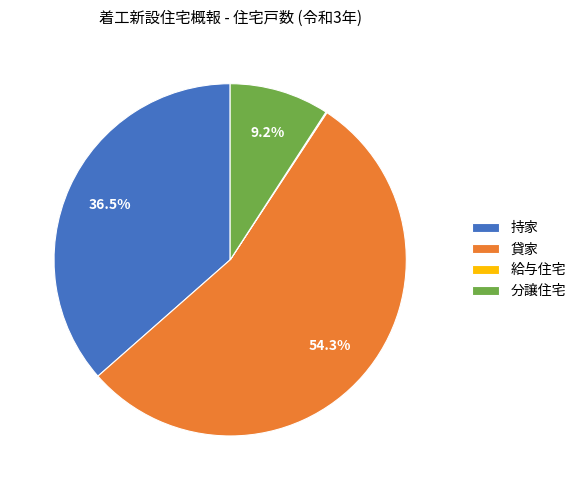

Is there any slice that represents more than half of the pie?

Yes